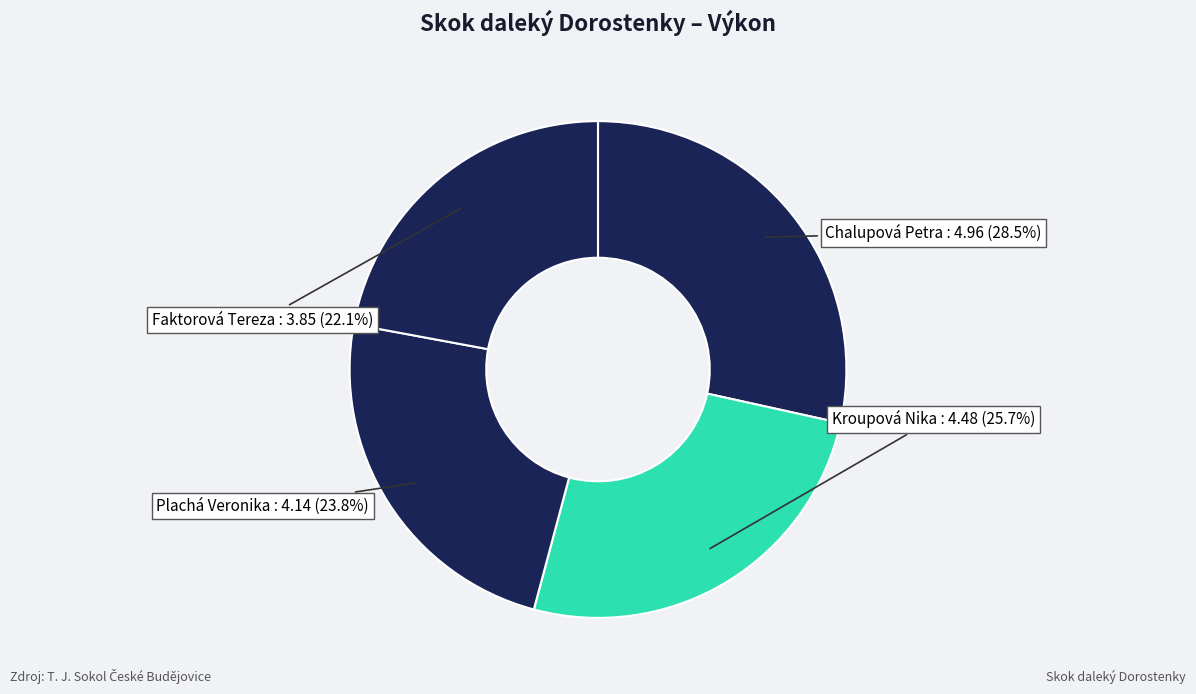

Combined, what portion of the pie is Chalupová Petra and Plachá Veronika?

52.2%